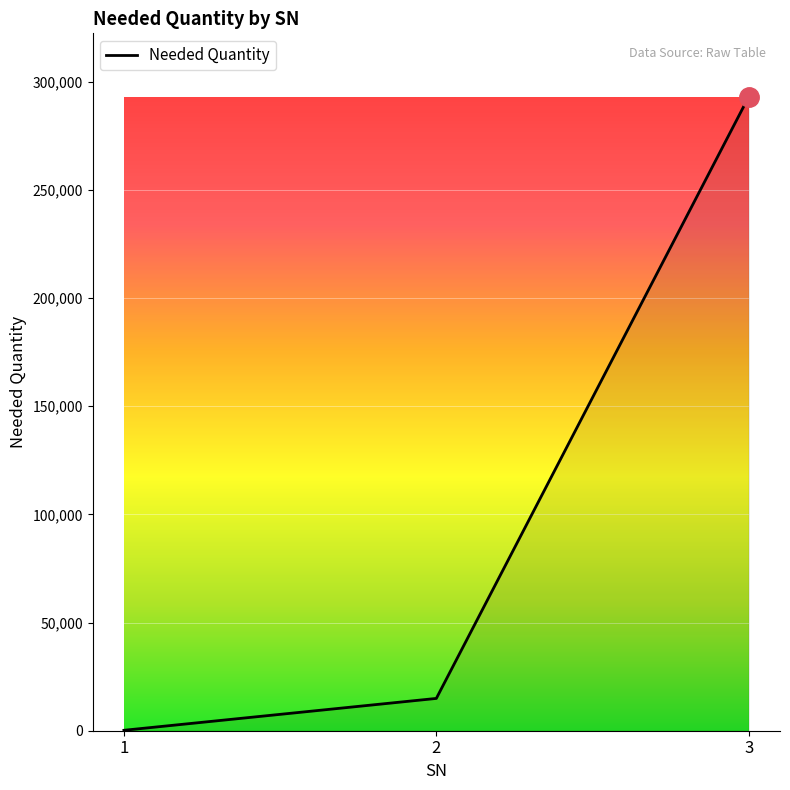

What is the difference between the maximum and second lowest values?

278072